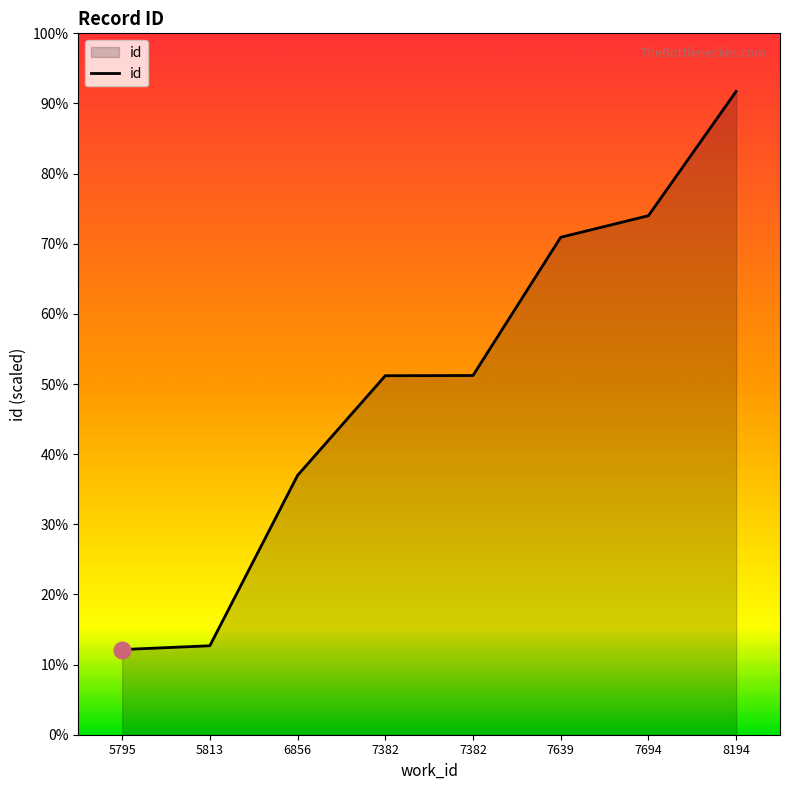

List the labels in order of value, largest first.

8194, 7694, 7639, 7382, 7382, 6856, 5813, 5795